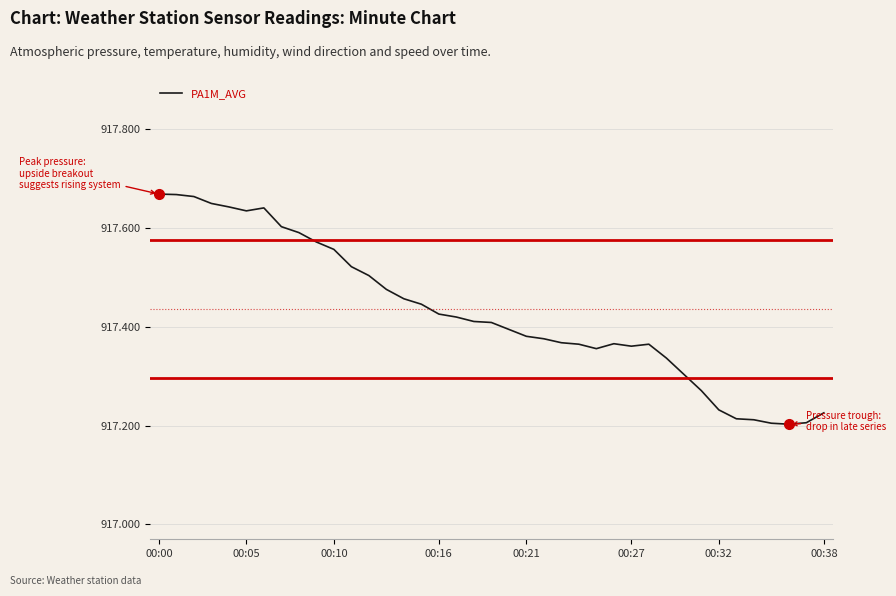

What is the difference between the maximum and minimum values?

0.5